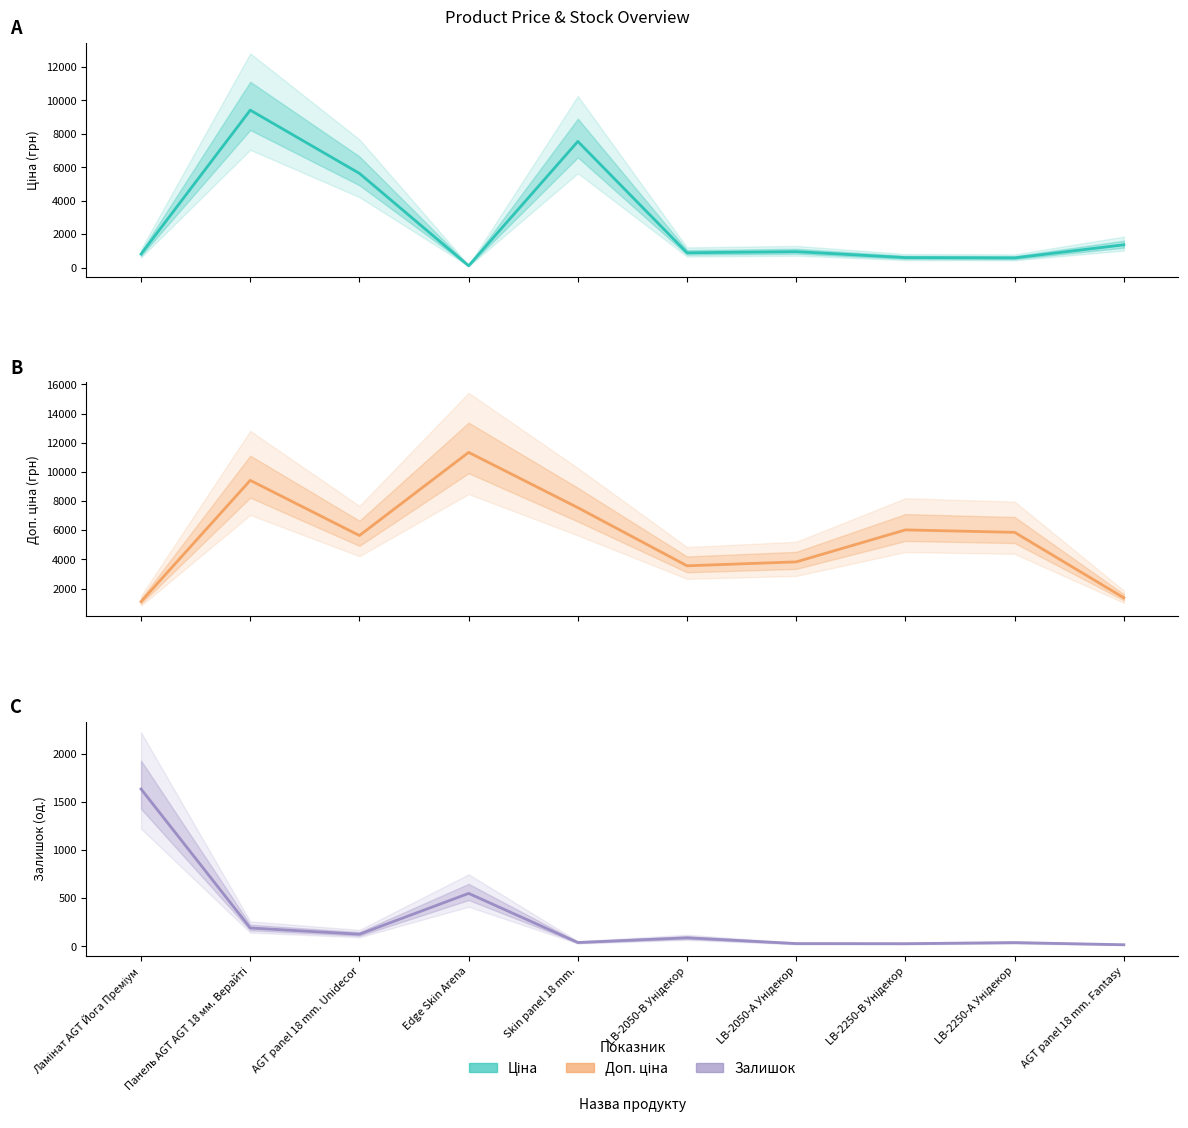

What is the sum of all Ціна values?

27925.8